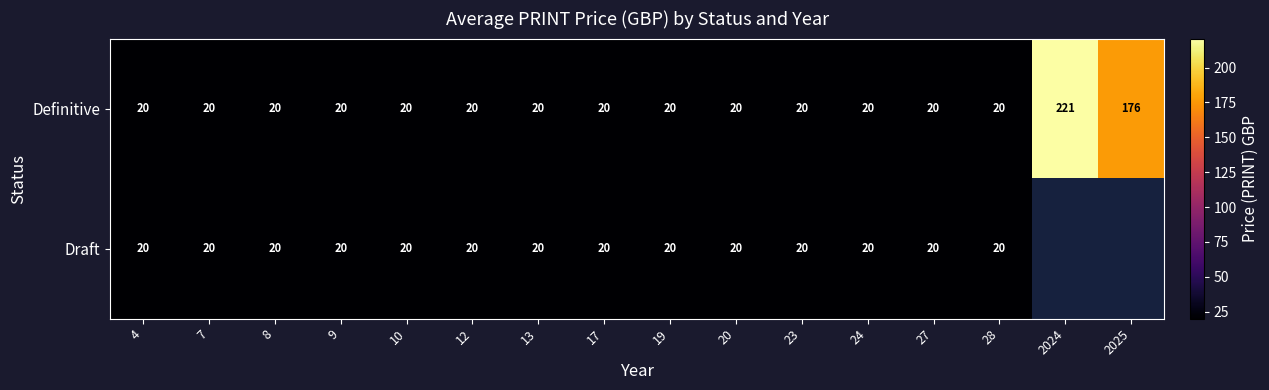

At how many categories does at least one series exceed 192?

1